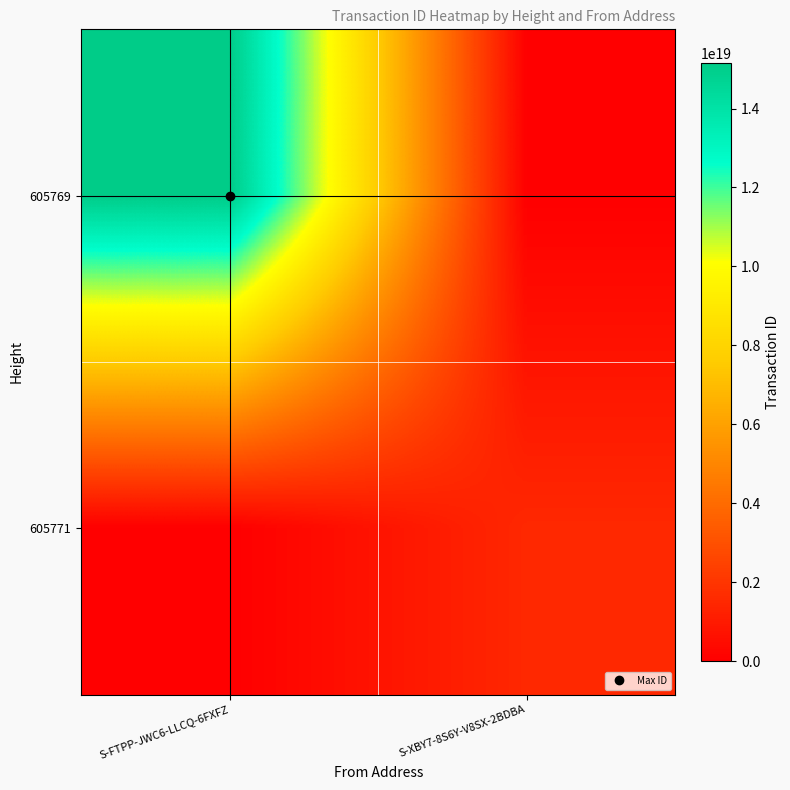

Rank the series at S-XBY7-8S6Y-V8SX-2BDBA from highest to lowest value.

605771, 605769